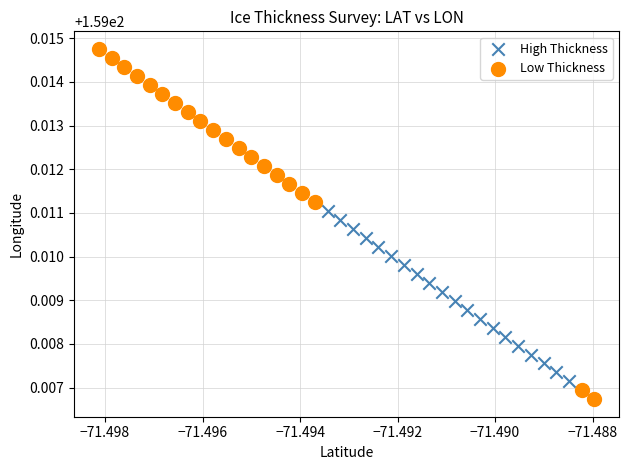

Which series has the largest Y range (max minus min)?

Low Thickness